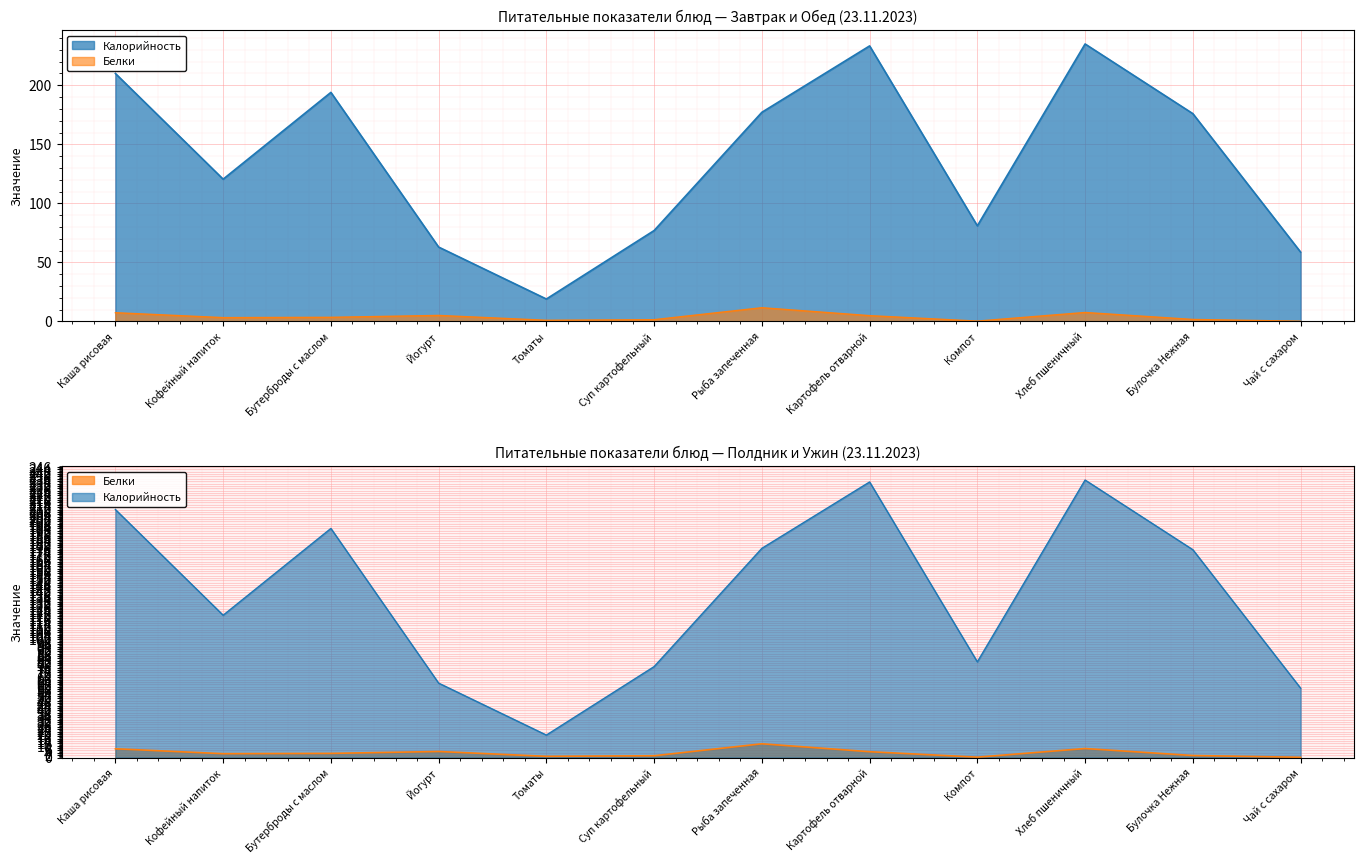

What is the label of the 5th point from the left?

Томаты